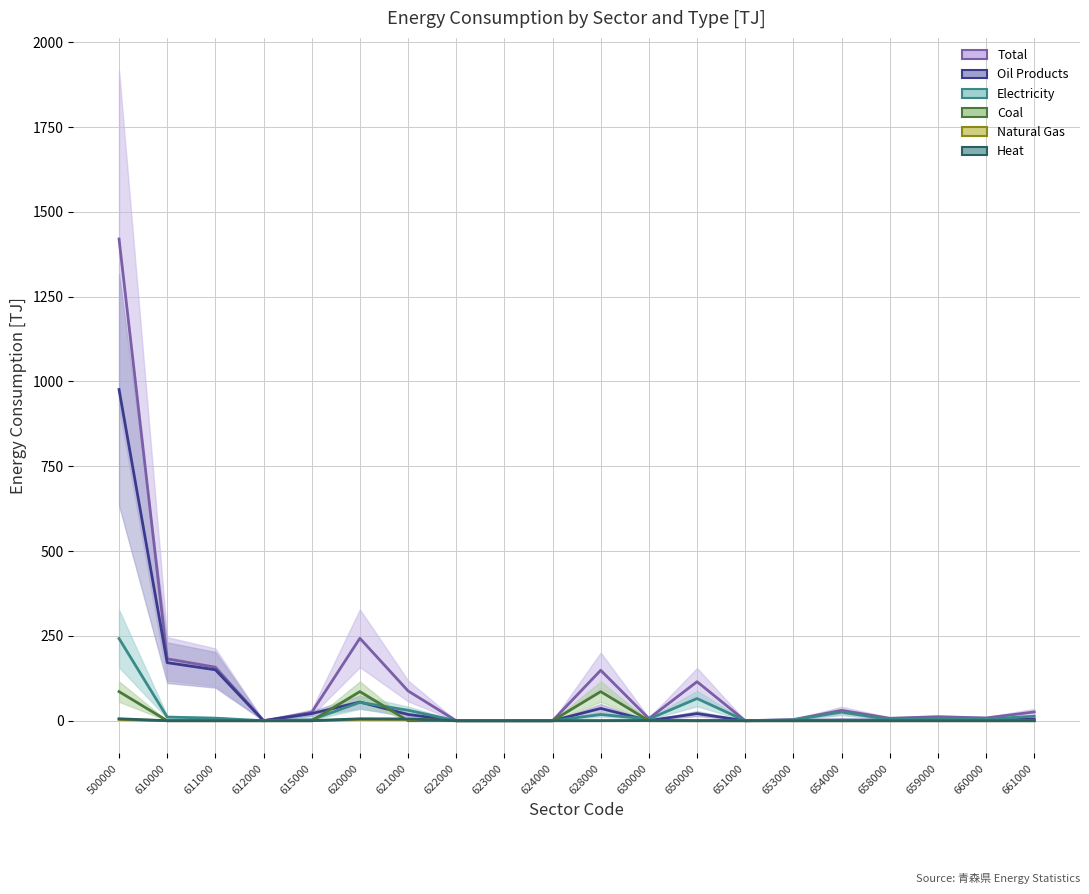

What is the maximum value shown in the chart?

1419.9